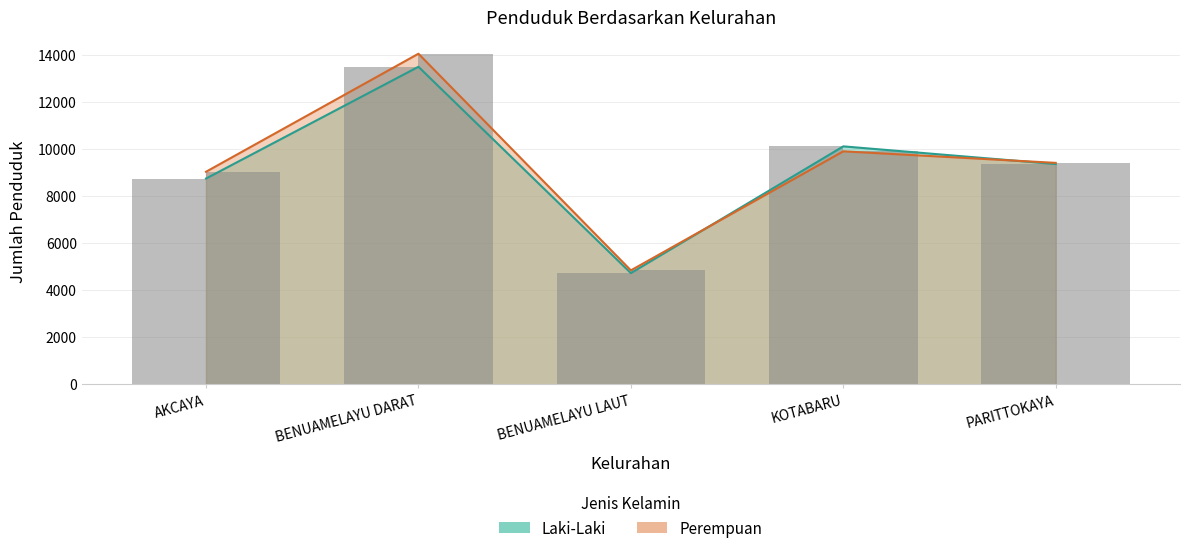

Reading right to left, what are all the values shown in this chart?

Laki-Laki: 9366	10118	4729	13502	8749
Perempuan: 9416	9907	4845	14057	9038